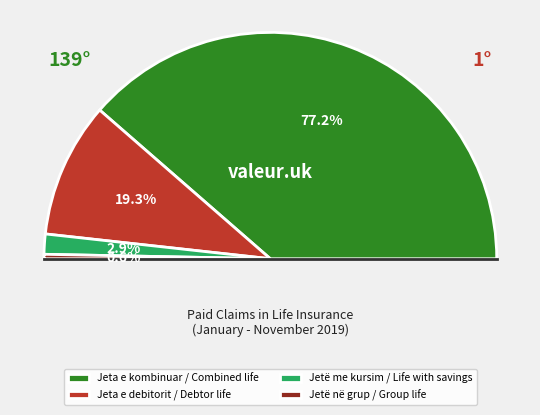

What percentage is the Jetë në grup / Group life slice, to the nearest percent?

1%